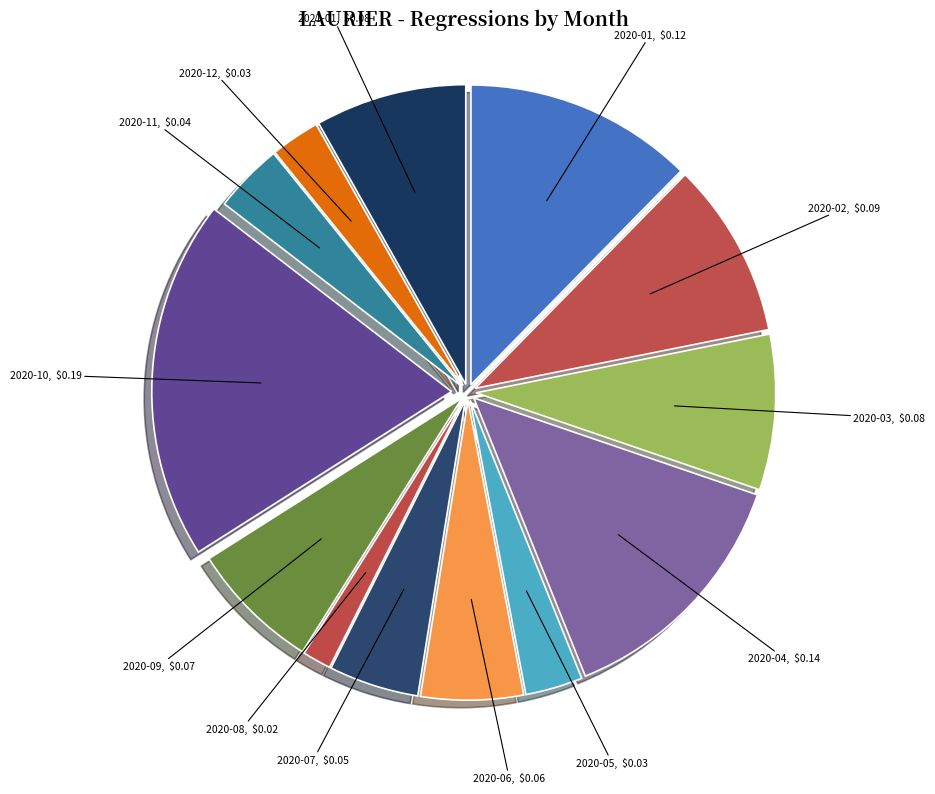

Which category has the biggest portion of the pie?

2020-10